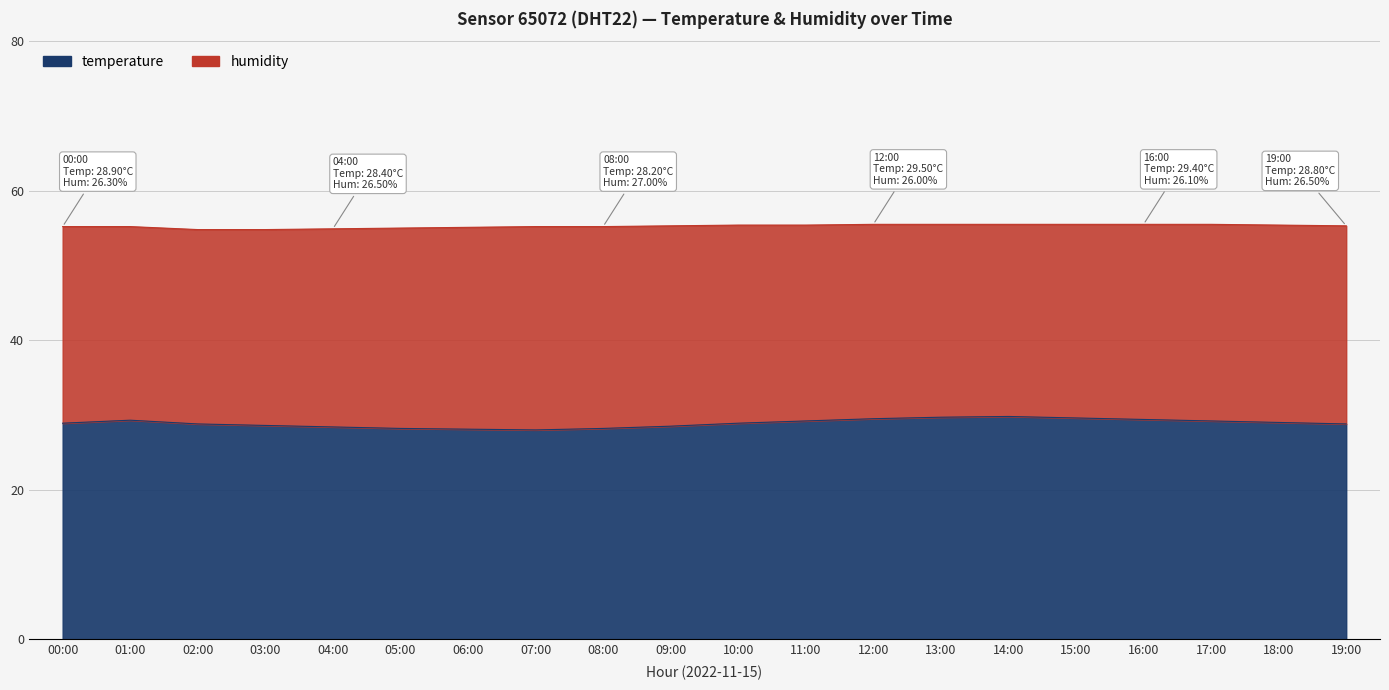

How many data points does each series have?

20